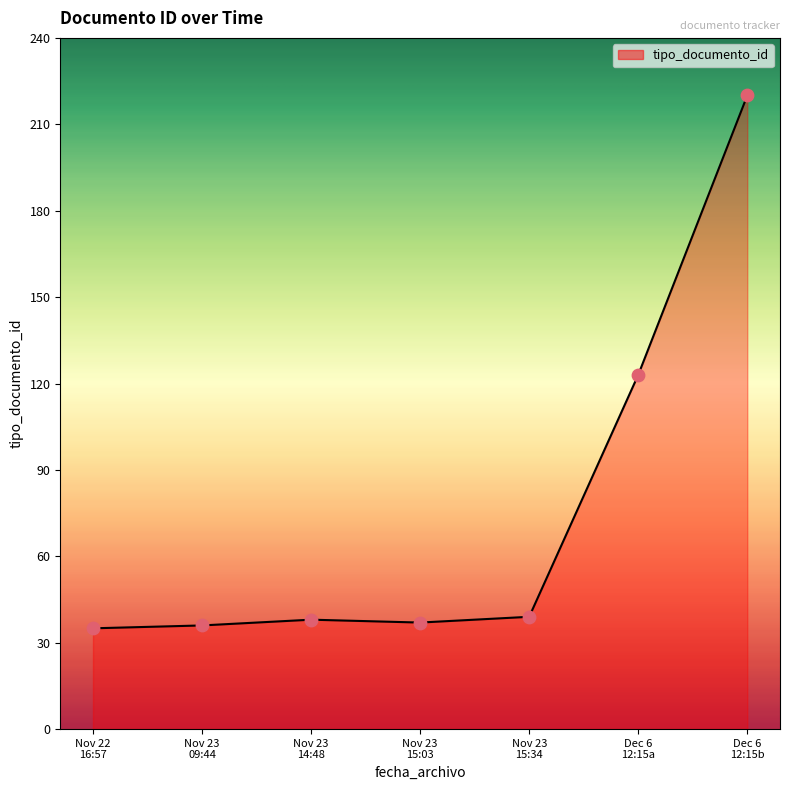

What is the average value?

75